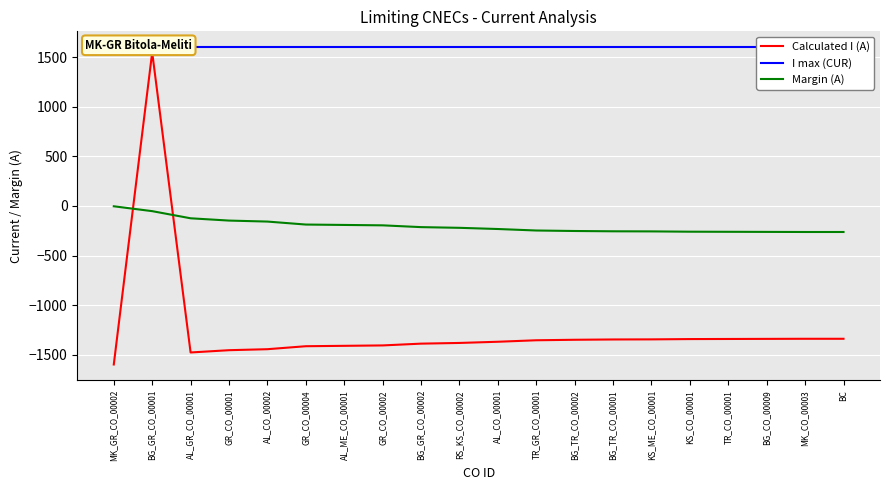

How many data points in Margin (A) are less than -220?

10